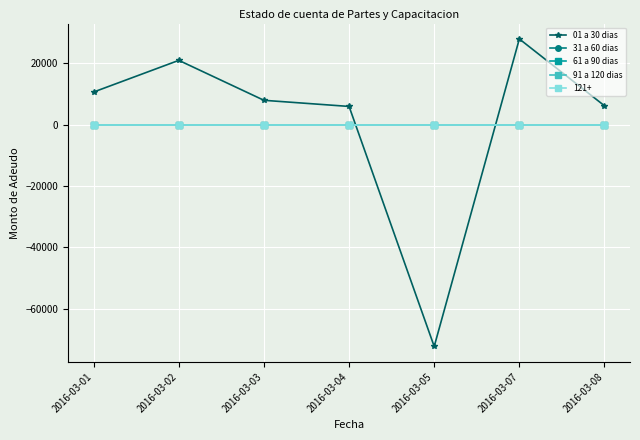

How many lines are shown in the chart?

5